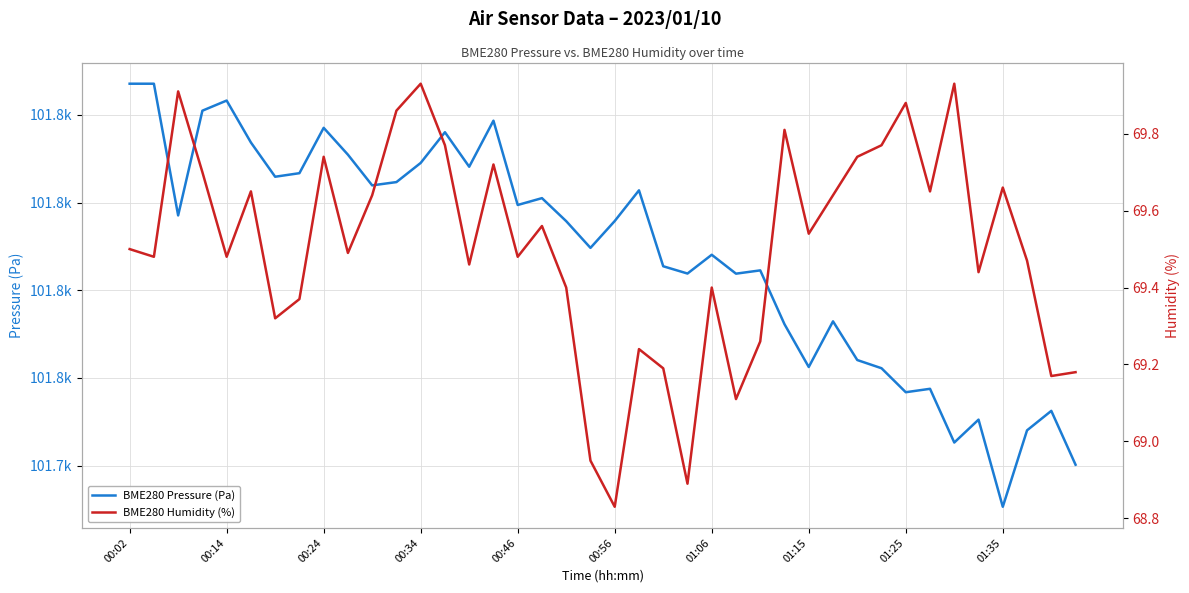

True or false: BME280 Pressure (Pa) and BME280 Humidity (%) cross at least once.

False